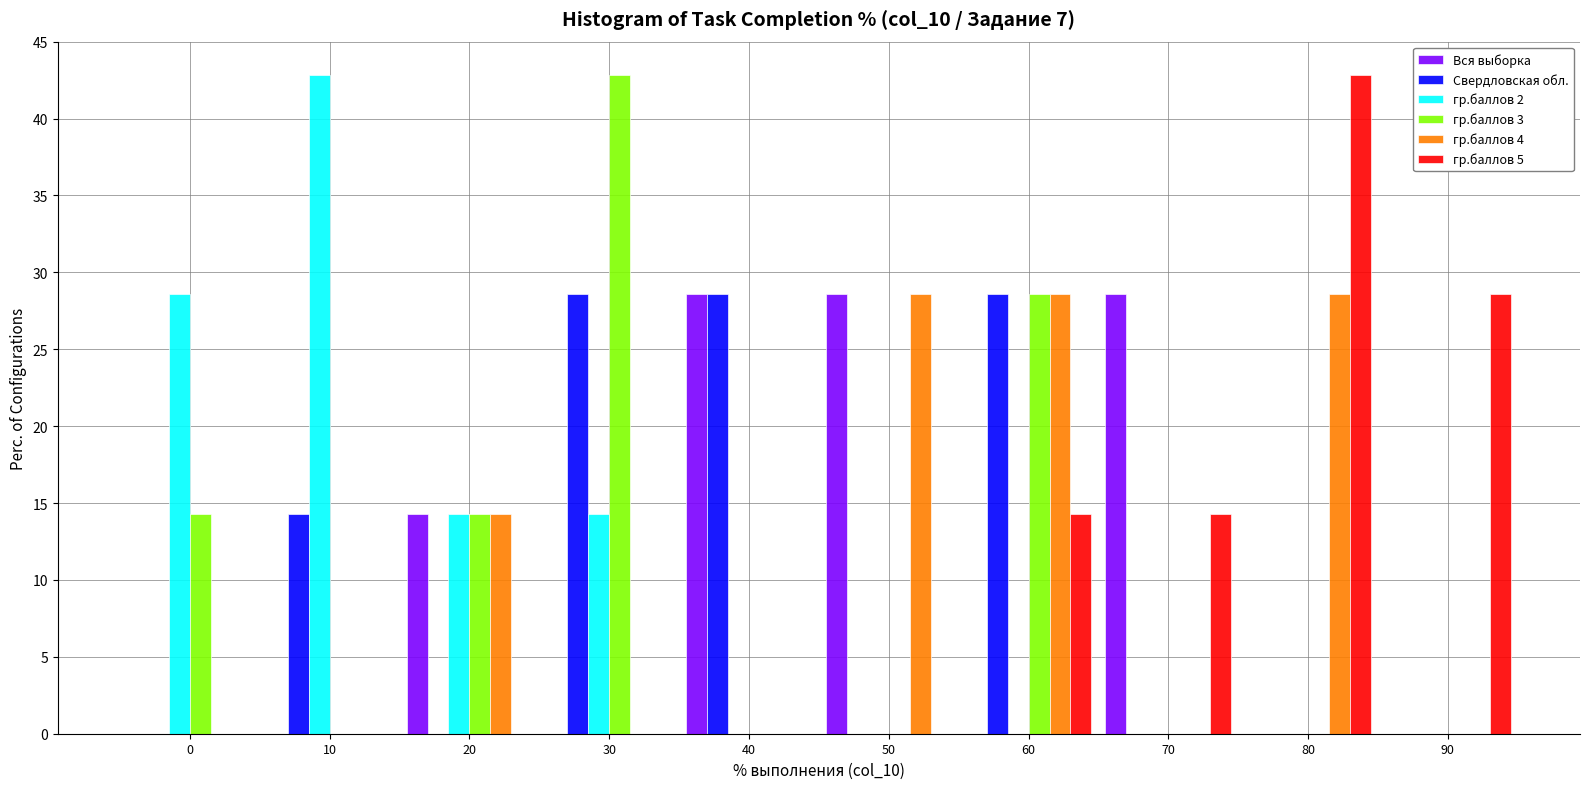

Which category has the highest value in the гр.баллов 5 series?

80